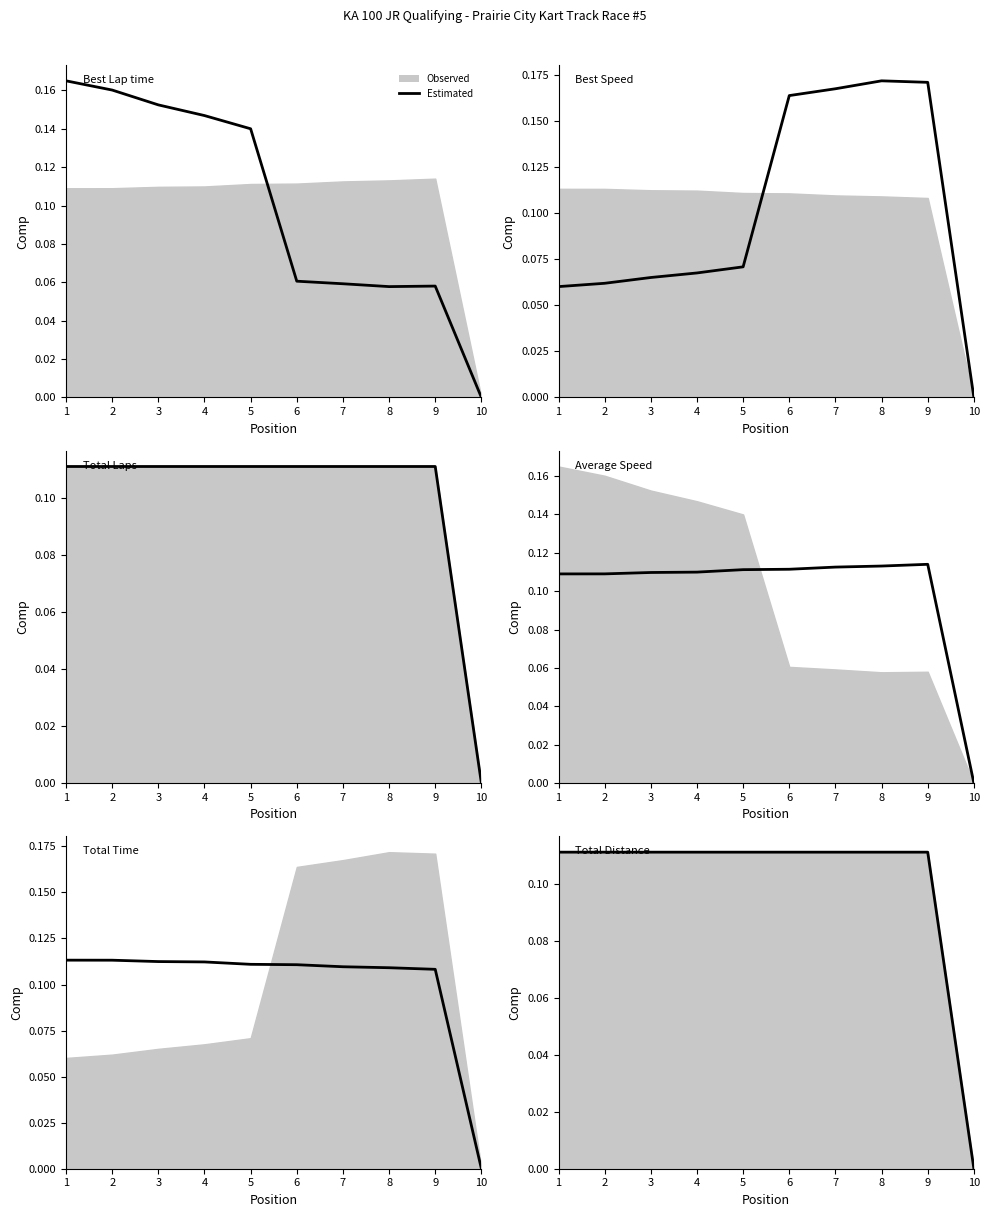

What is the average value?

0.1